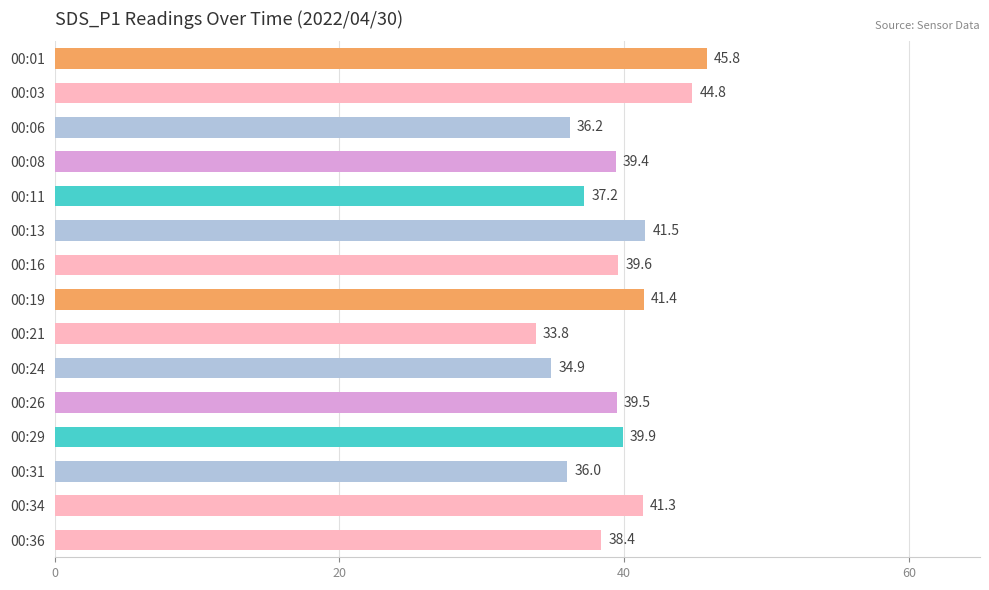

Reading top to bottom, what are all the values shown in this chart?

00:01=45.8	00:03=44.8	00:06=36.2	00:08=39.4	00:11=37.2	00:13=41.5	00:16=39.6	00:19=41.4	00:21=33.8	00:24=34.9	00:26=39.5	00:29=39.9	00:31=36.0	00:34=41.3	00:36=38.4